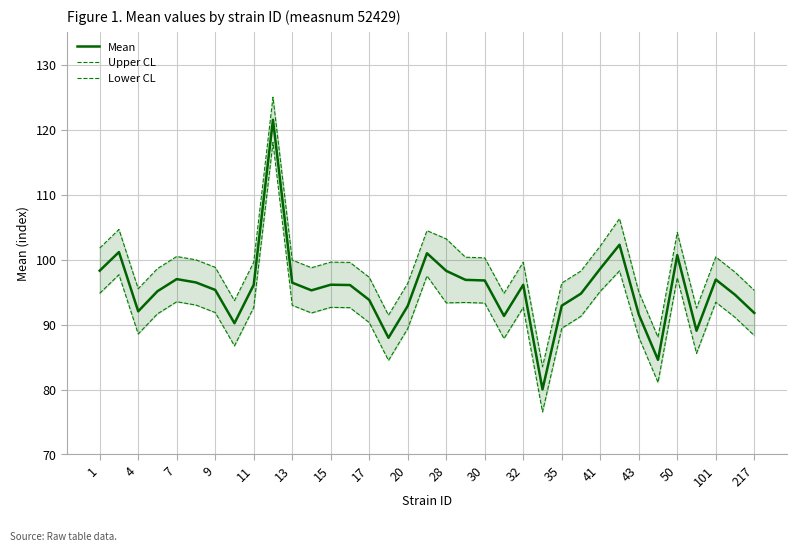

The value of Mean at 28 is 161.4. True or false?

False